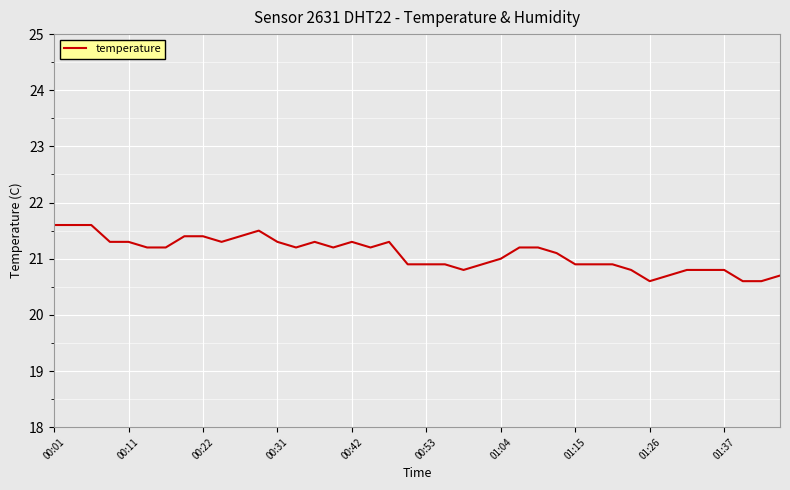

Reading left to right, what are all the values shown in this chart?

21.6	21.6	21.6	21.3	21.3	21.2	21.2	21.4	21.4	21.3	21.4	21.5	21.3	21.2	21.3	21.2	21.3	21.2	21.3	20.9	20.9	20.9	20.8	20.9	21.0	21.2	21.2	21.1	20.9	20.9	20.9	20.8	20.6	20.7	20.8	20.8	20.8	20.6	20.6	20.7